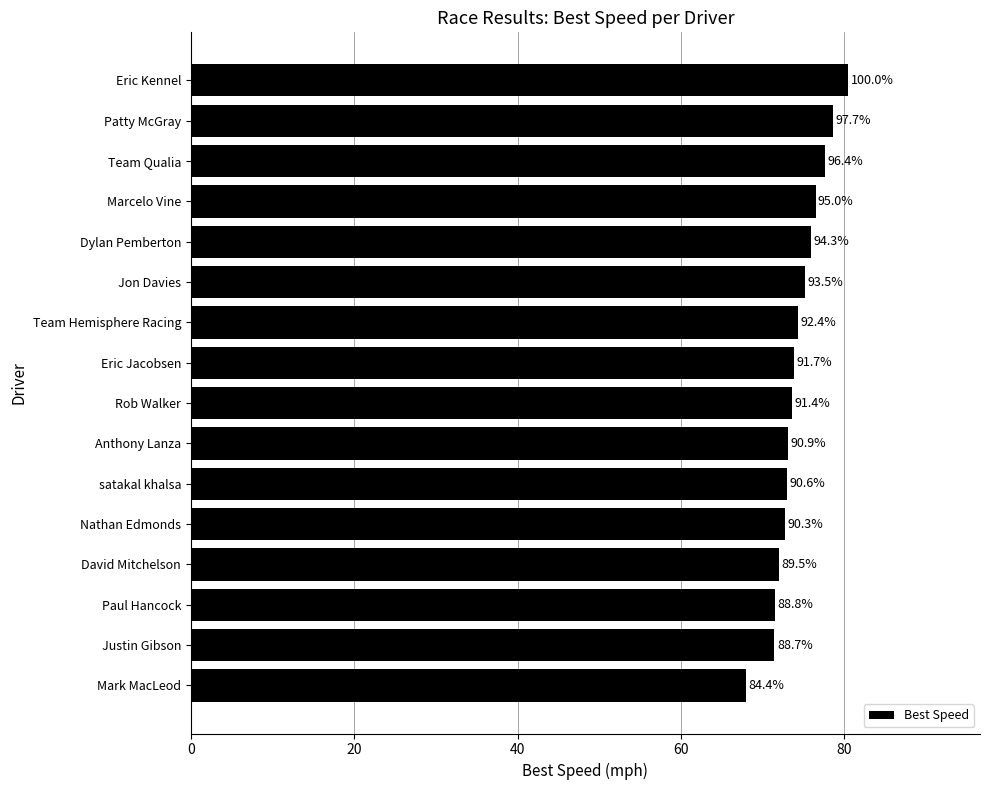

How many bars are there in total?

16